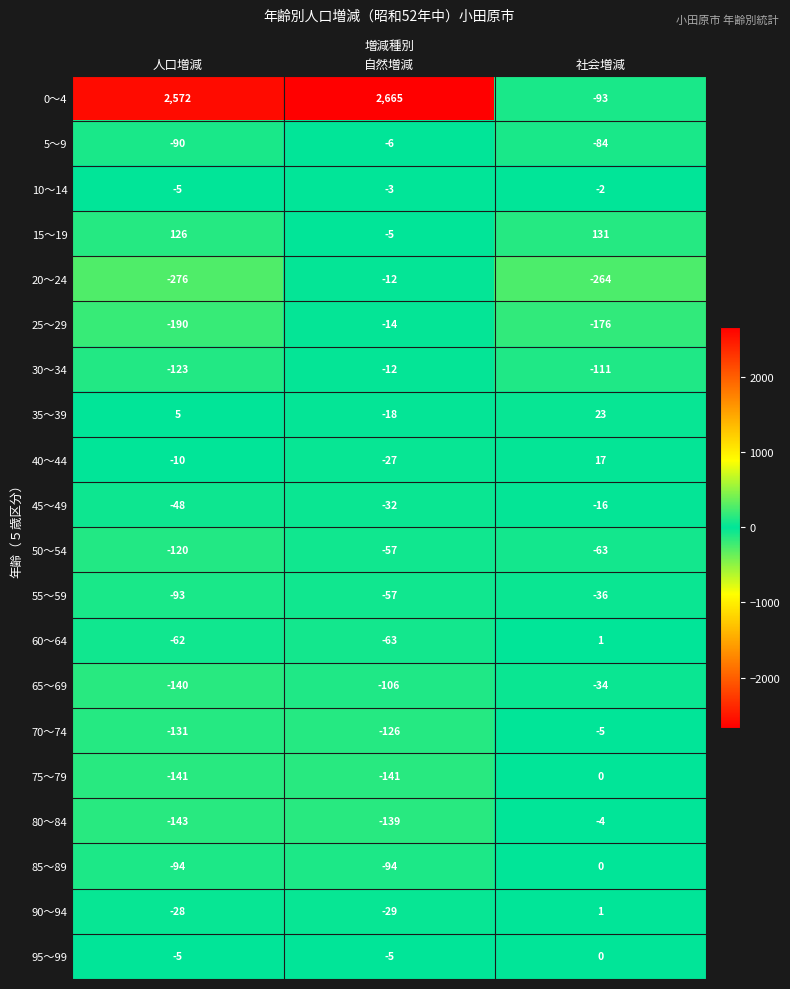

At how many categories does at least one series exceed 1324?

2